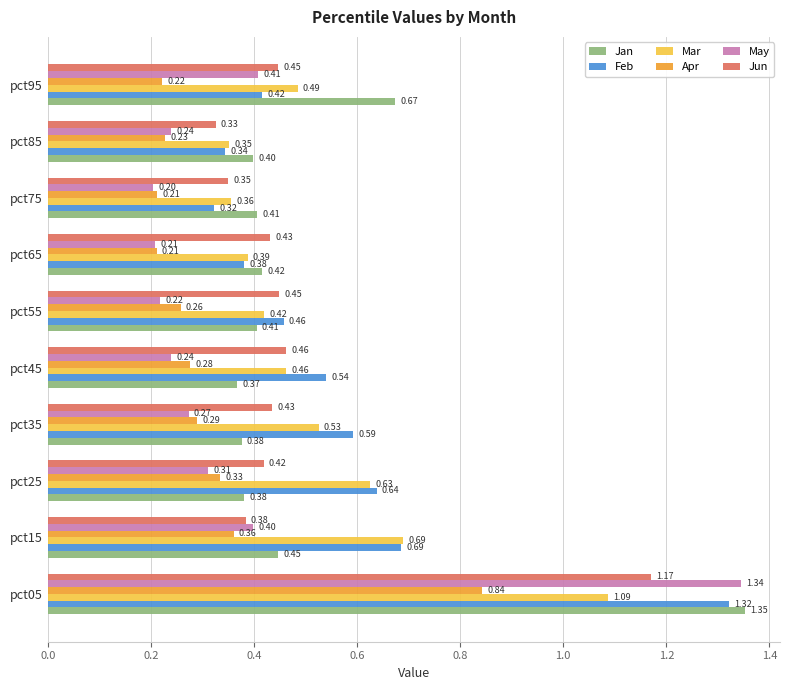

Which series has the widest spread of values?

May